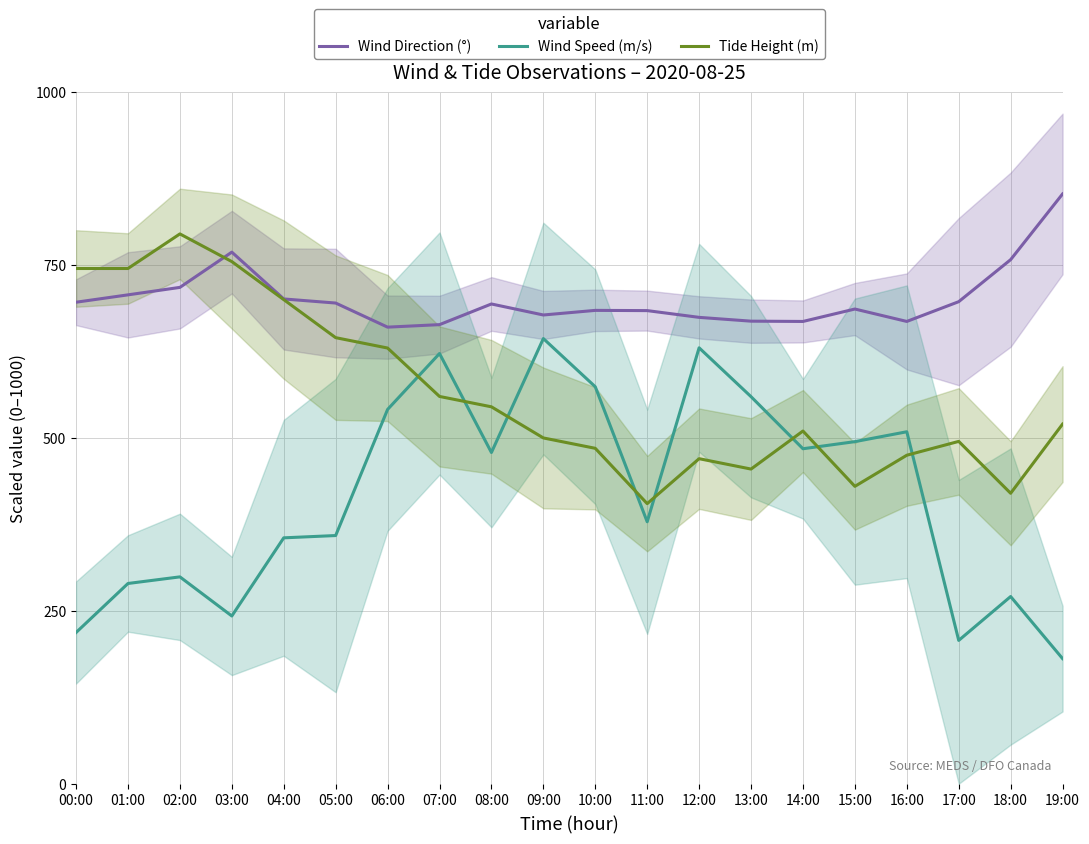

Reading left to right, list all the values displayed in this chart.

Wind Direction (°): 00:00=696.2	01:00=706.9	02:00=717.7	03:00=768.7	04:00=701.0	05:00=695.1	06:00=660.2	07:00=663.8	08:00=693.7	09:00=677.8	10:00=684.4	11:00=684.1	12:00=674.3	13:00=668.9	14:00=668.4	15:00=686.4	16:00=668.4	17:00=697.0	18:00=757.8	19:00=852.8
Wind Speed (m/s): 00:00=218.6	01:00=289.6	02:00=299.1	03:00=242.6	04:00=355.6	05:00=358.9	06:00=541.2	07:00=622.1	08:00=478.9	09:00=643.7	10:00=574.0	11:00=378.8	12:00=630.3	13:00=559.7	14:00=484.4	15:00=494.6	16:00=508.9	17:00=207.2	18:00=270.7	19:00=180.9
Tide Height (m): 00:00=745.0	01:00=745.0	02:00=795.0	03:00=755.0	04:00=700.0	05:00=645.0	06:00=630.0	07:00=560.0	08:00=545.0	09:00=500.0	10:00=485.0	11:00=405.0	12:00=470.0	13:00=455.0	14:00=510.0	15:00=430.0	16:00=475.0	17:00=495.0	18:00=420.0	19:00=520.0